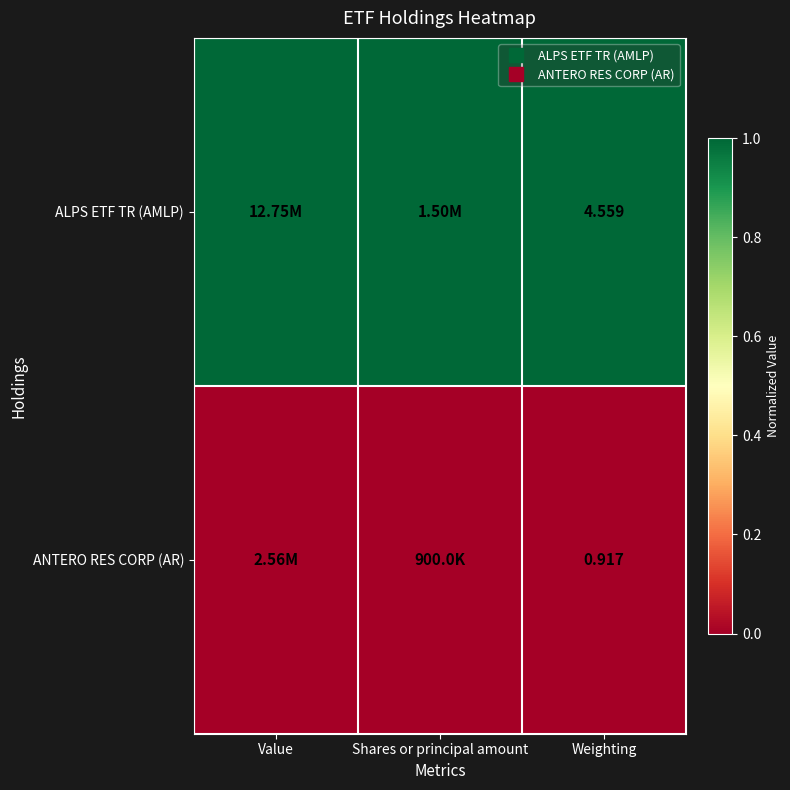

What is the sum of the ALPS ETF TR (AMLP) values at Value and Shares or principal amount?

2